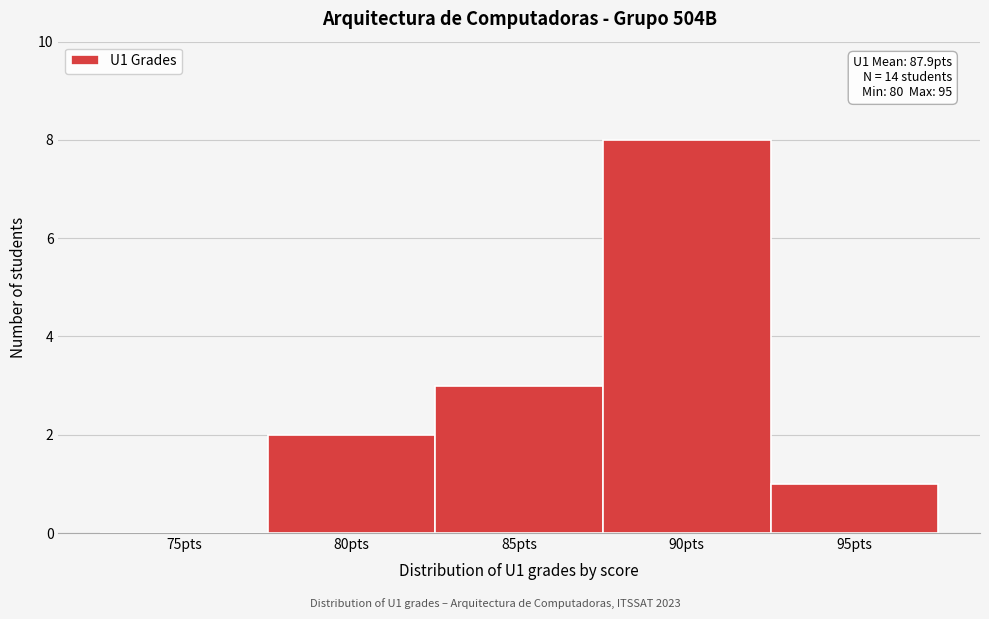

Reading left to right, transcribe all the data shown in this chart.

75pts=0	80pts=2	85pts=3	90pts=8	95pts=1